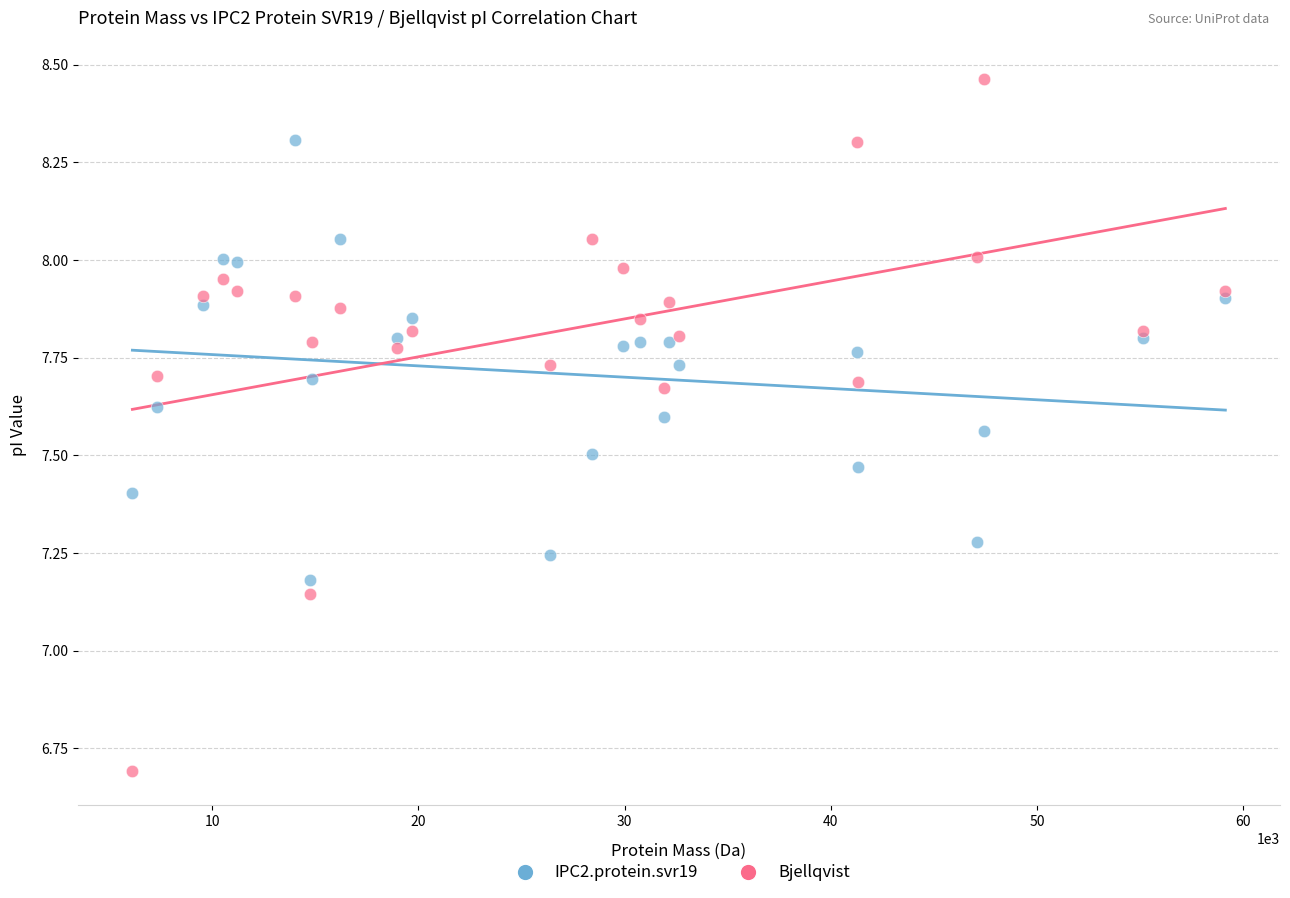

Which series has the largest Y range (max minus min)?

Bjellqvist